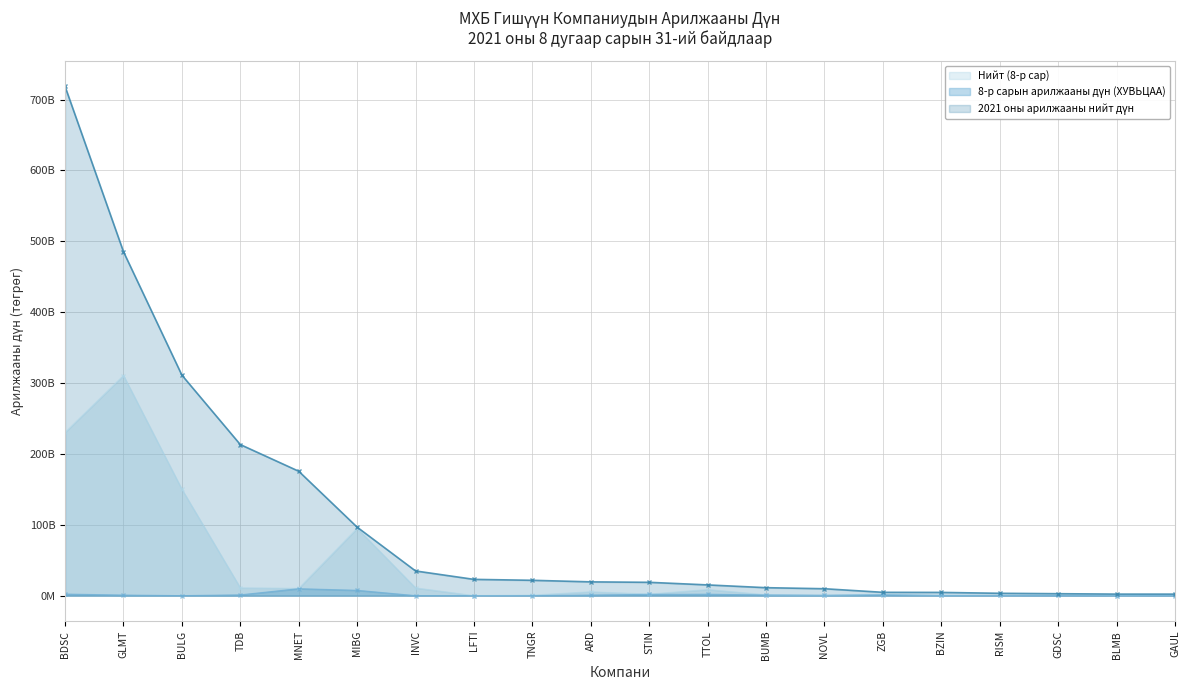

How many values in the 2021 оны арилжааны нийт дүн series exceed 19428306754?

10